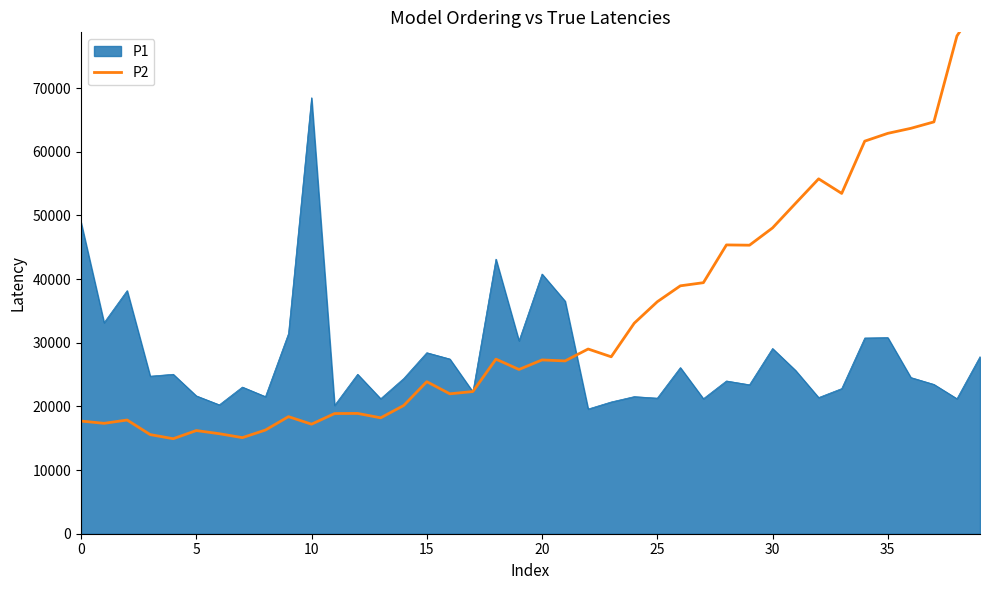

How many interior local peaks (higher than both neighbors) does the data have?

10